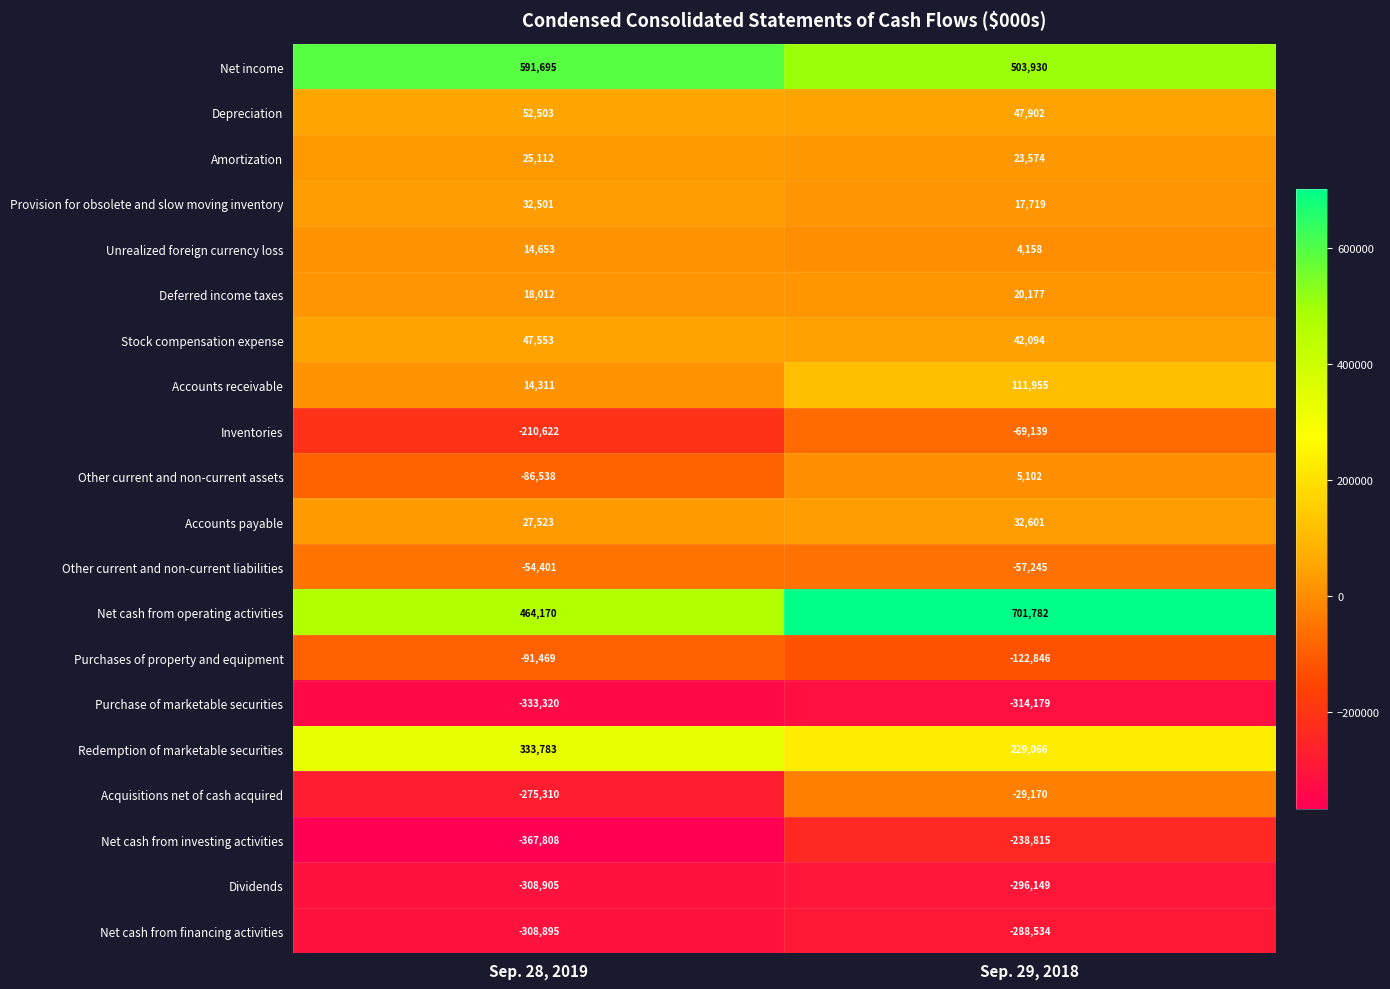

Which series has the widest spread of values?

Acquisitions net of cash acquired